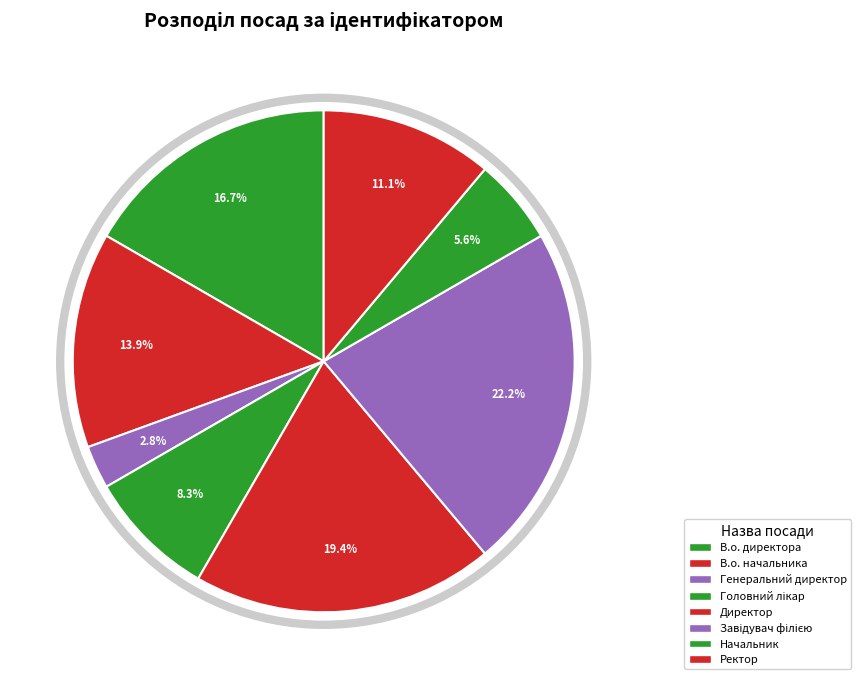

How many segments does this pie chart have?

8